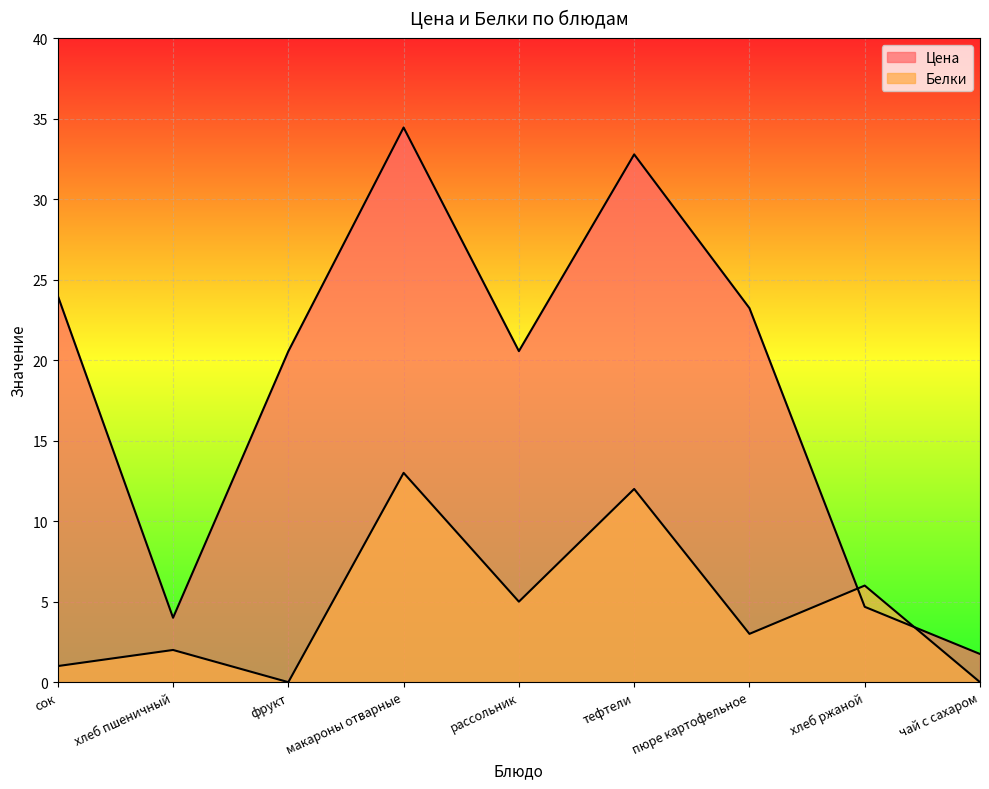

In Цена, how many points are lower than both neighbors (excluding endpoints)?

2